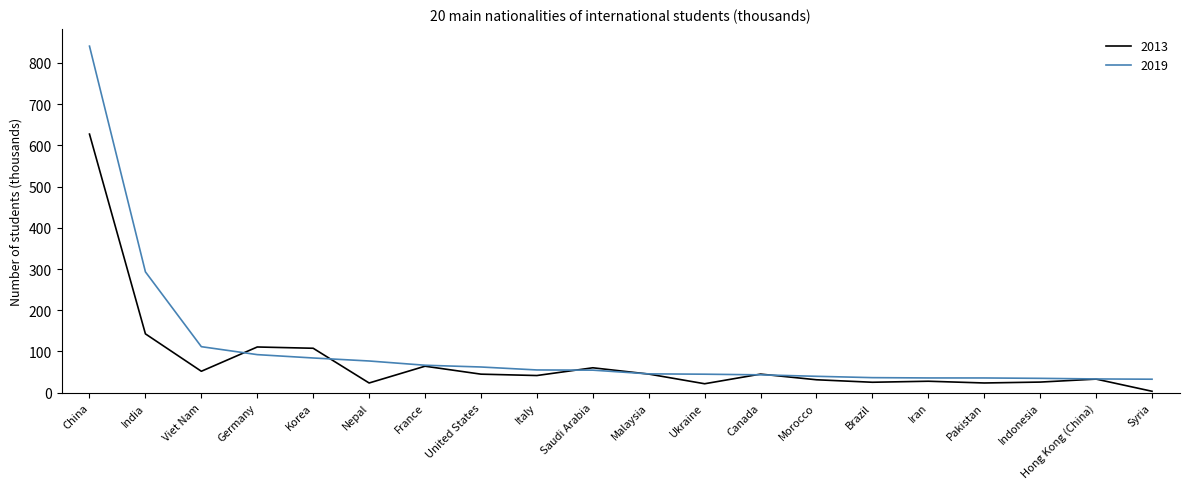

True or false: 2019 and 2013 cross at least once.

True